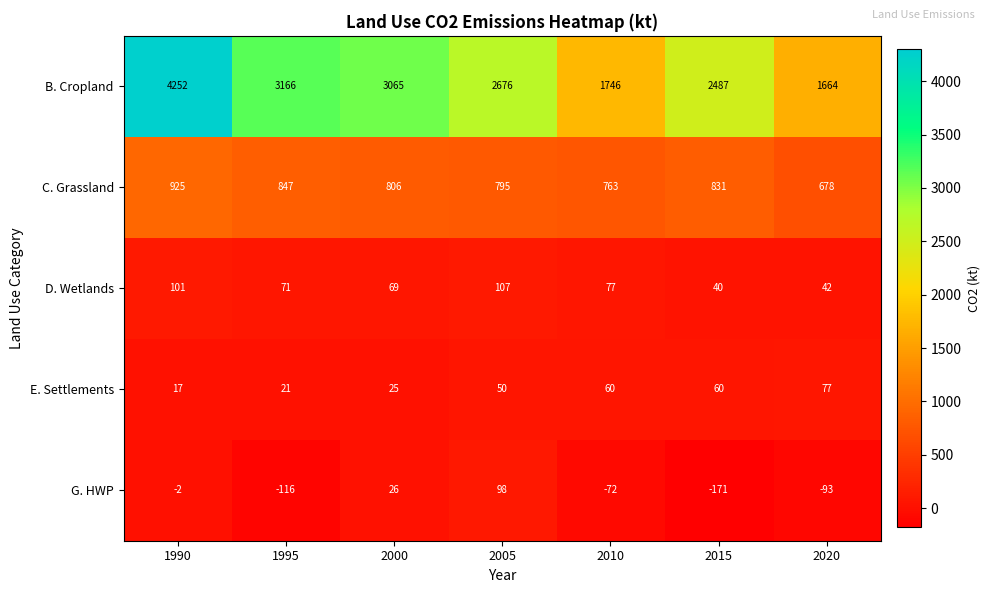

What is the difference between the maximum and minimum values in the E. Settlements series?

60